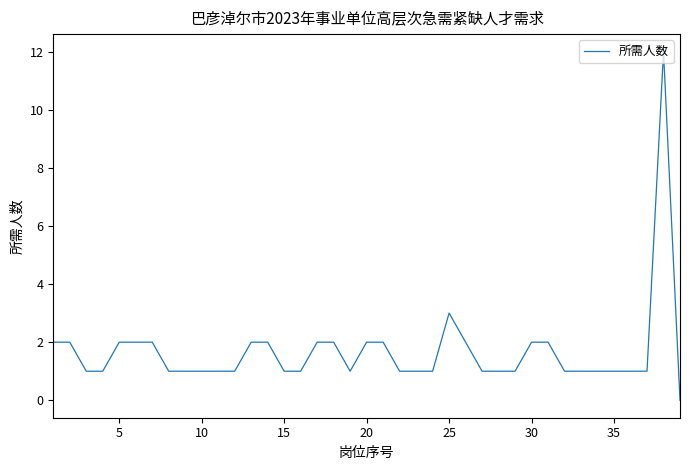

Reading left to right, transcribe all the data shown in this chart.

2	2	1	1	2	2	2	1	1	1	1	1	2	2	1	1	2	2	1	2	2	1	1	1	3	2	1	1	1	2	2	1	1	1	1	1	1	12	0